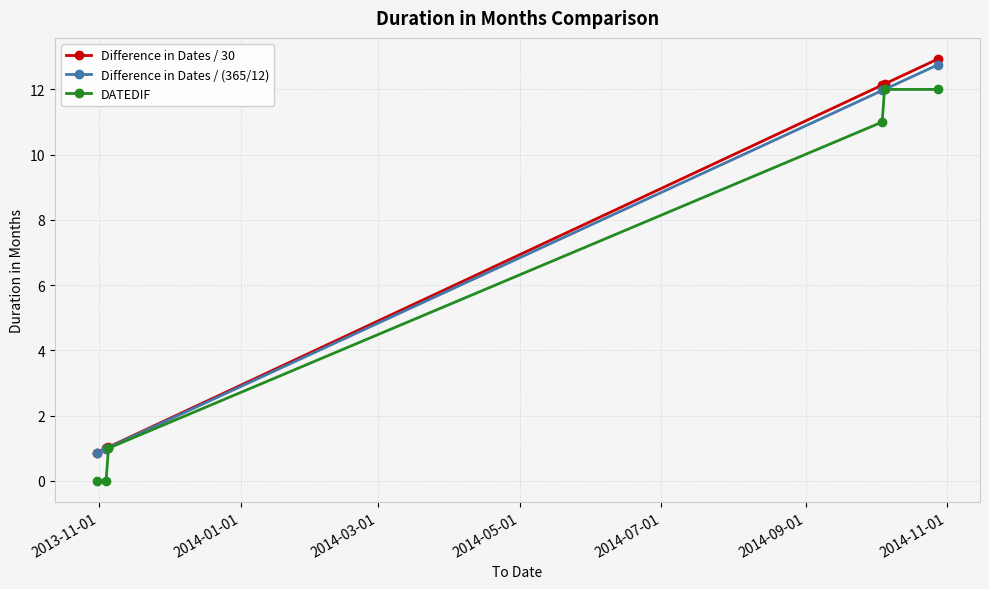

How many values in the Difference in Dates / (365/12) series are below 11?

3